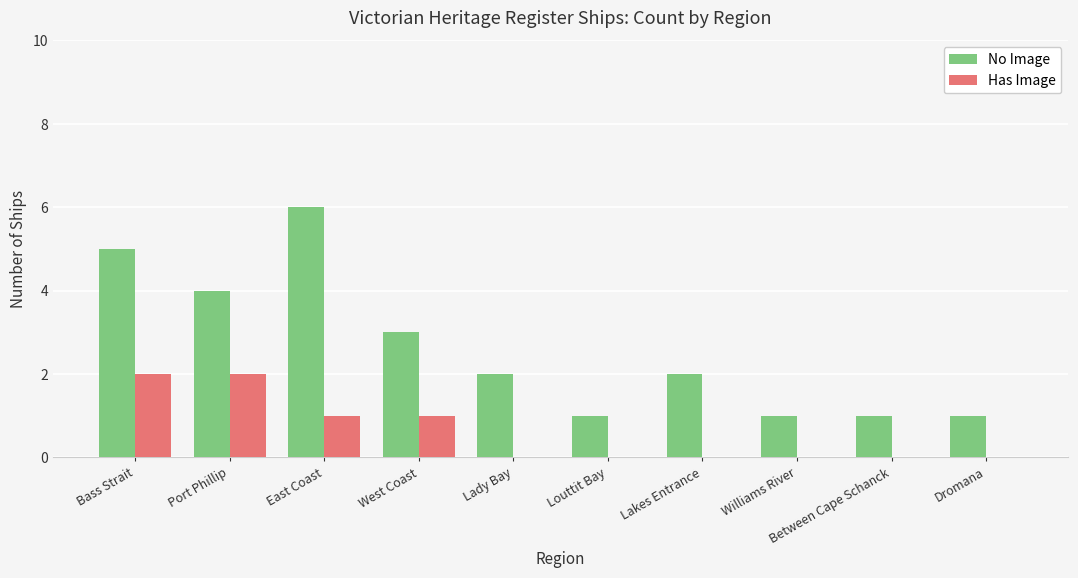

Is the value of Has Image at Lady Bay greater than the value of No Image at Williams River?

No